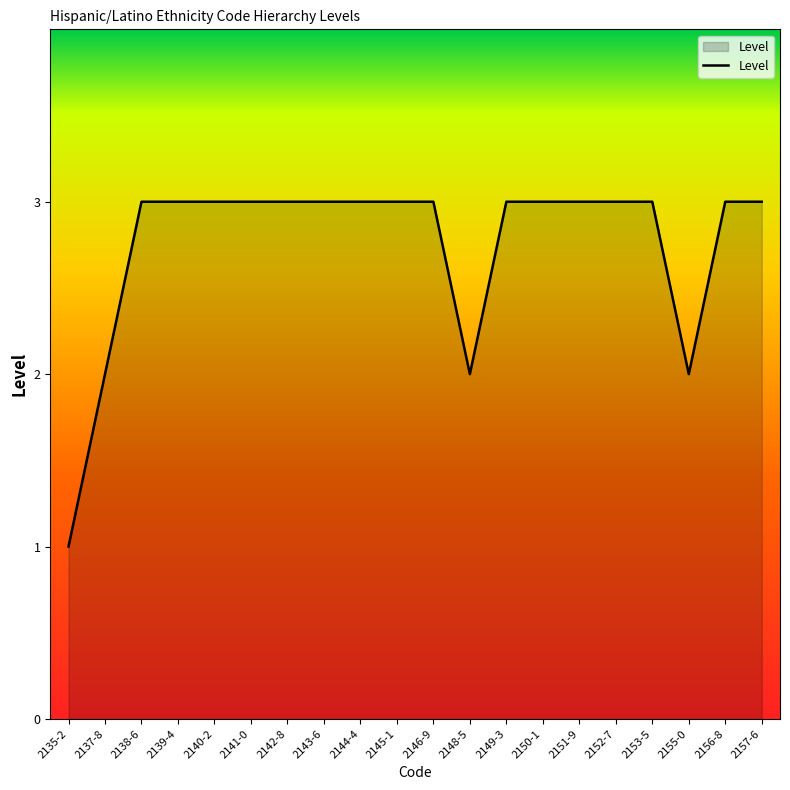

Approximately how many times larger is the value at 2149-3 compared to 2152-7?

1.0